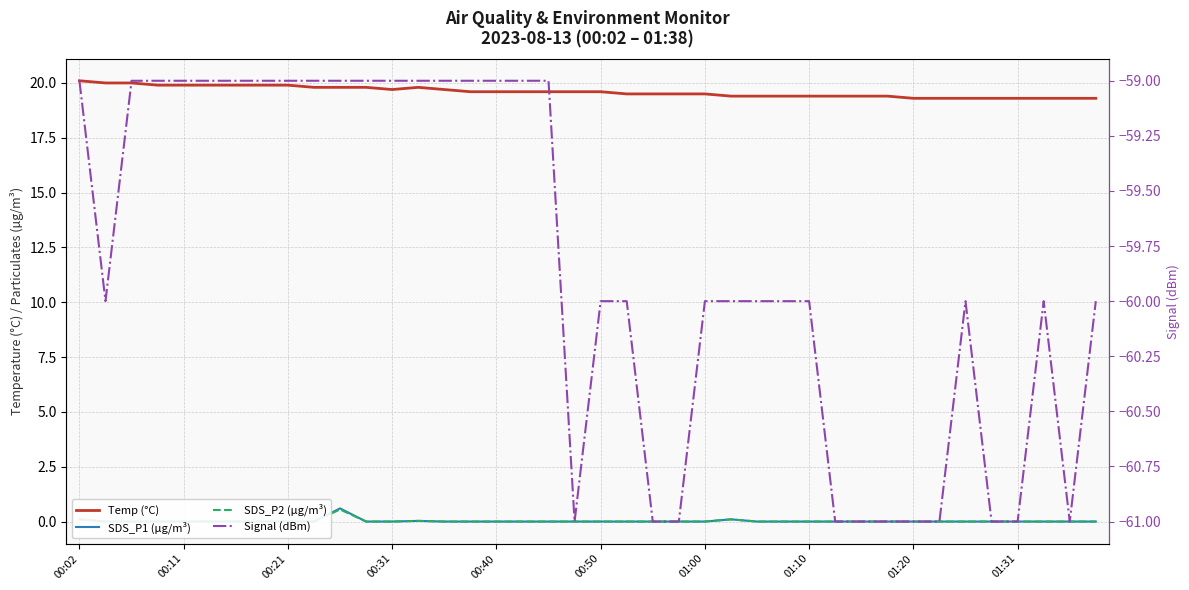

Which has a higher value, 39 or 10?

10